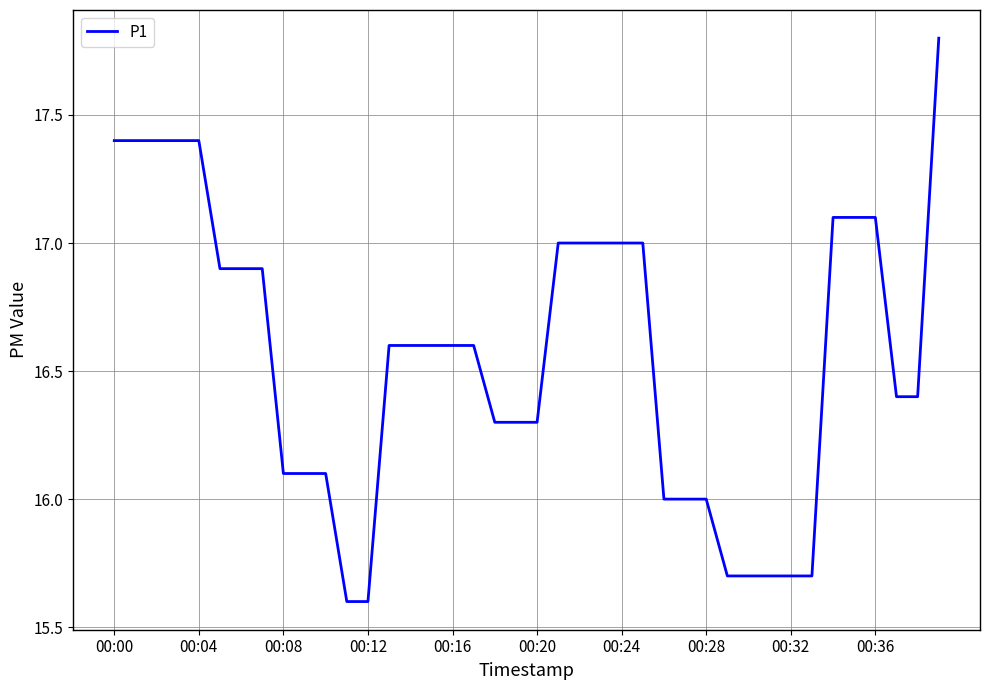

What is the maximum value shown in the chart?

17.8